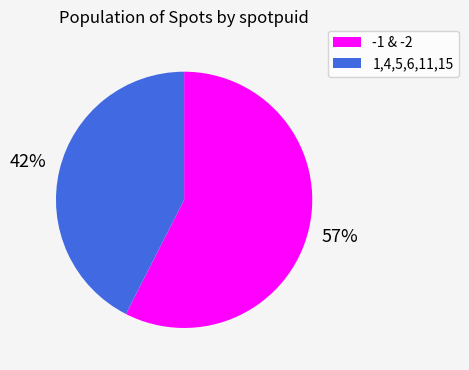

To the nearest percent, what is the average slice percentage?

50%